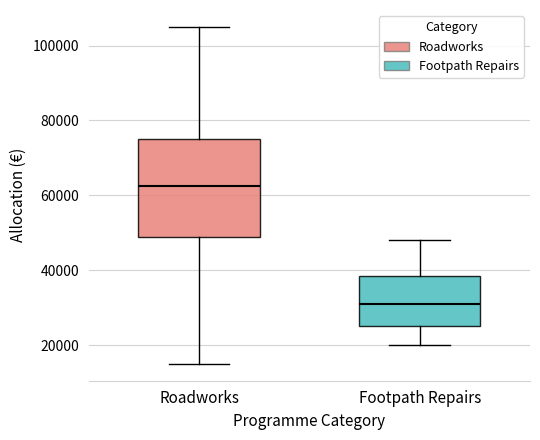

Reading left to right, read every box against the y-axis: the position of its median line, the range the box covers, and the ends of its whiskers. The values are not printed on the chart, so give them approximately, as read against the axis.

Roadworks: median 62000, box 48000 to 76000, whiskers 16000 to 106000
Footpath Repairs: median 32000, box 26000 to 38000, whiskers 20000 to 48000